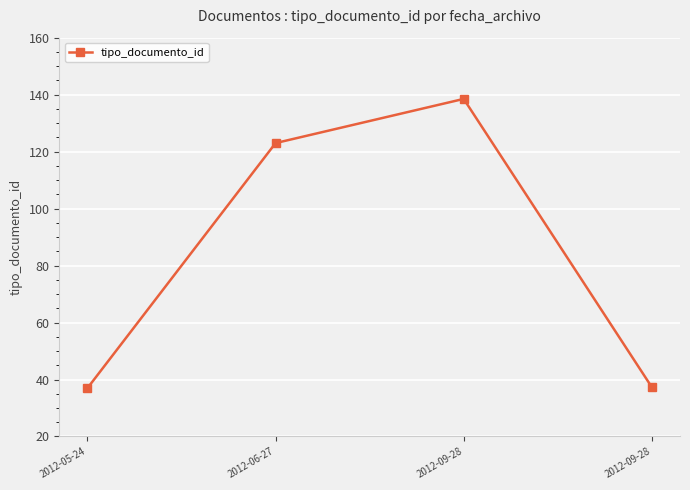

What is the difference between the maximum and minimum values?

101.5